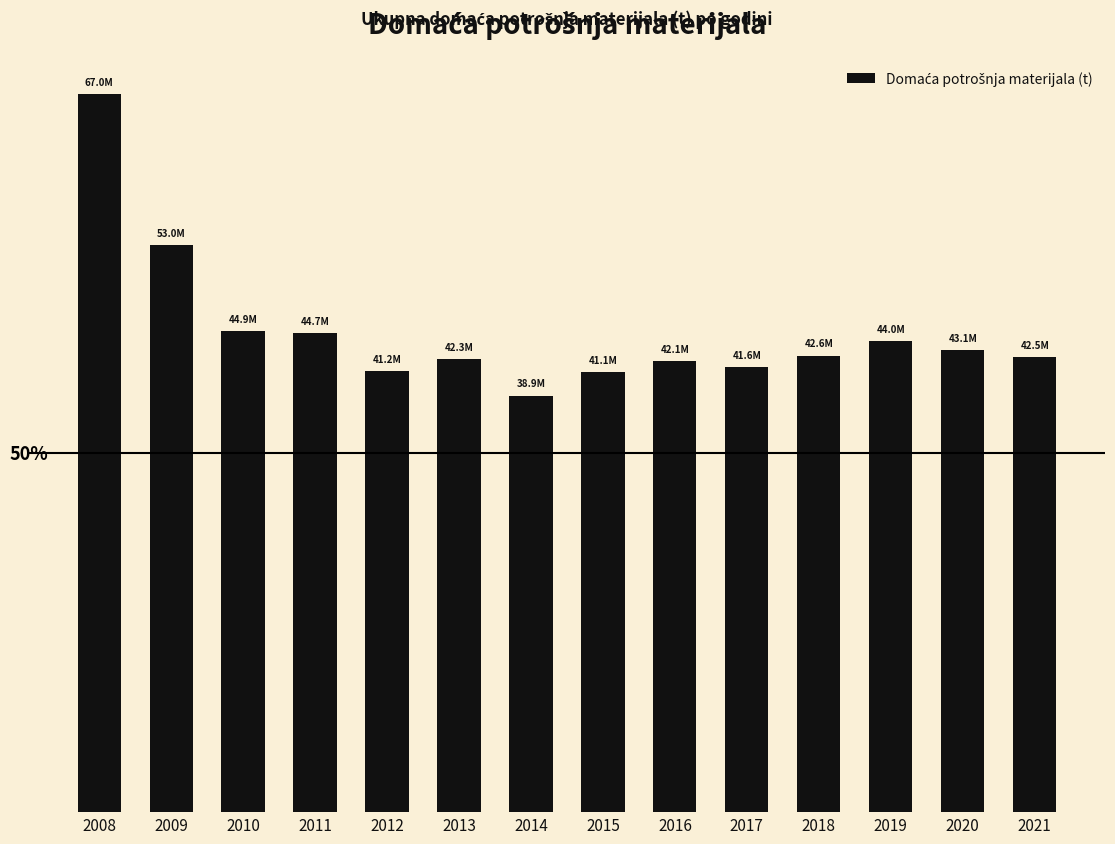

Reading left to right, transcribe all the data shown in this chart.

2008=67038987	2009=52968115	2010=44910490	2011=44747609	2012=41151403	2013=42336808	2014=38902128	2015=41092910	2016=42095207	2017=41569724	2018=42627920	2019=43998817	2020=43137154	2021=42508000